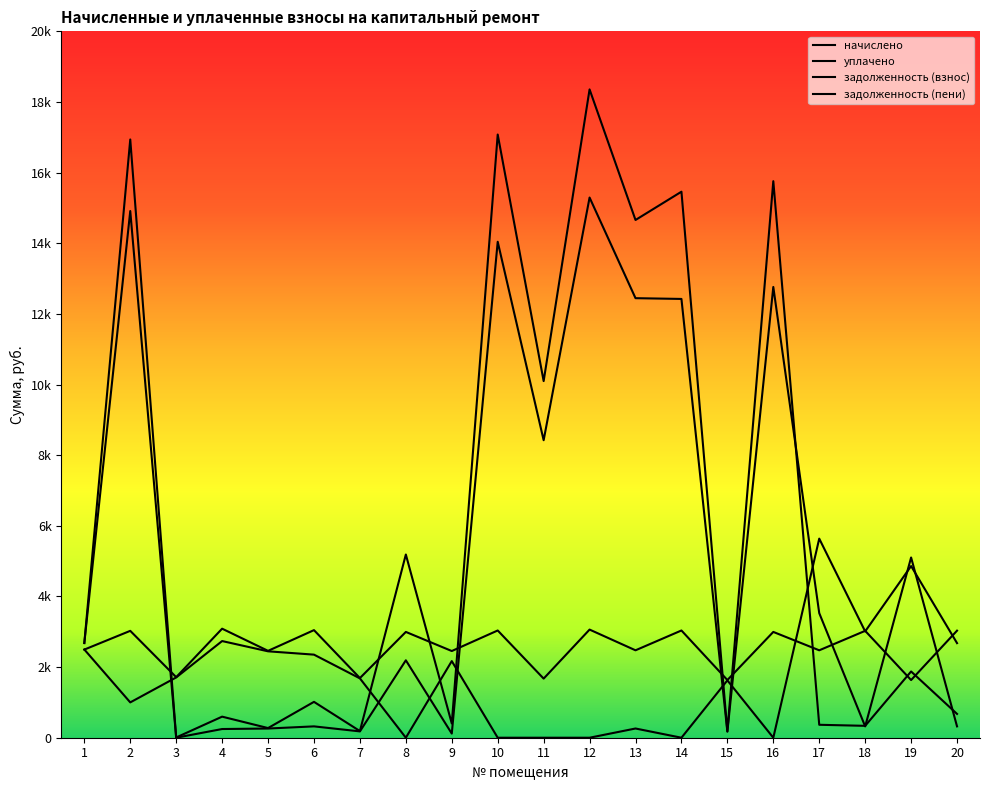

At how many categories does at least one series exceed 826?

20